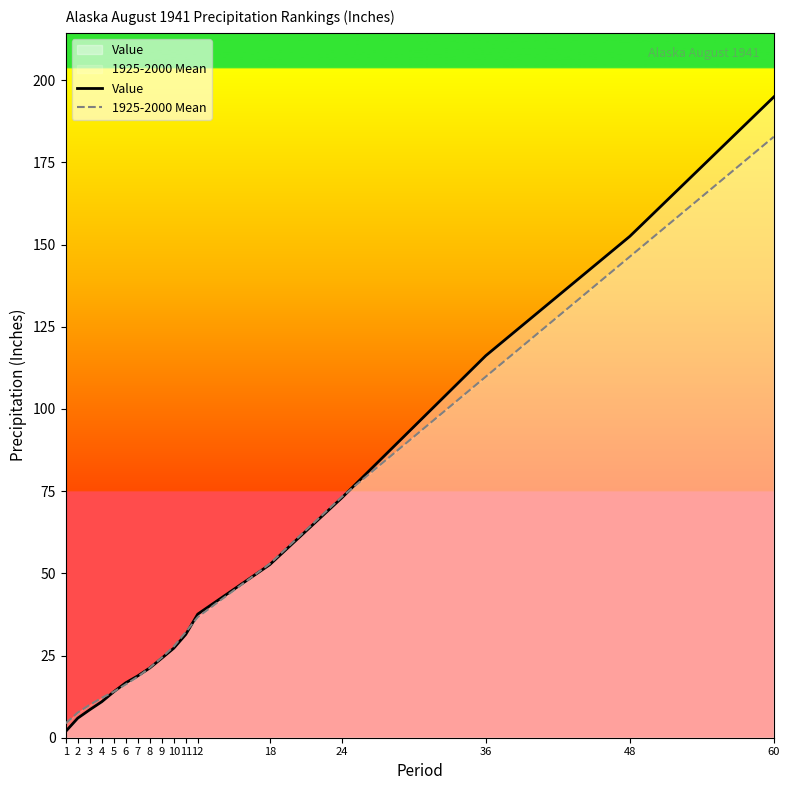

The 1925-2000 Mean series shows 29.2 at 8. True or false?

False